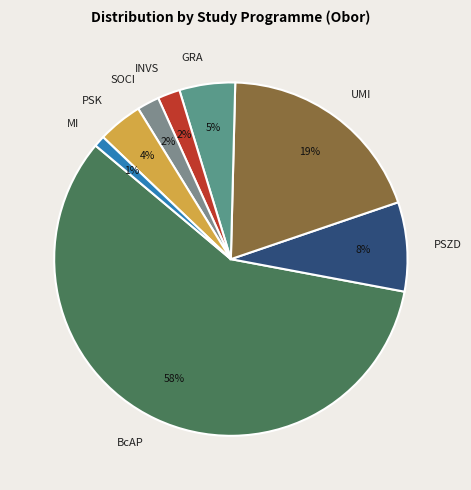

Does GRA represent more than half of the total?

No